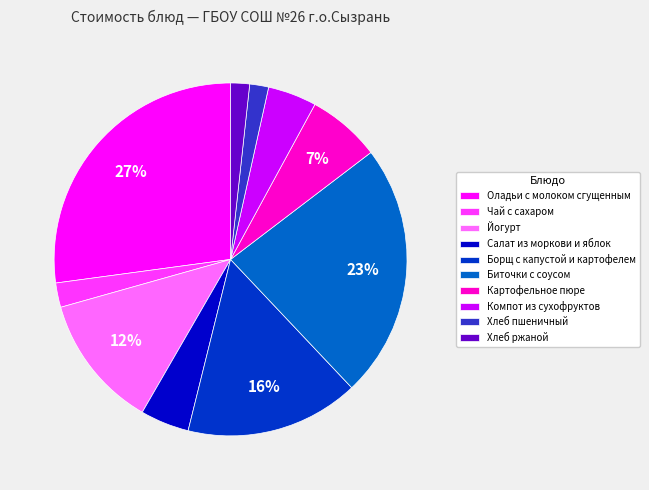

What is the largest slice in the pie chart?

Оладьи с молоком сгущенным